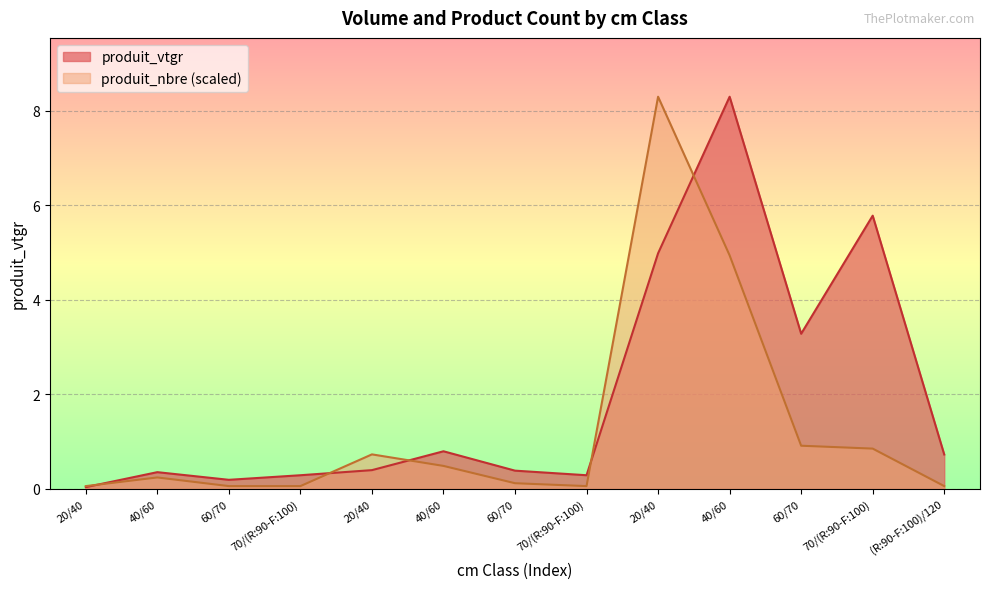

The value of produit_nbre at 60/70 is 0.0. True or false?

False